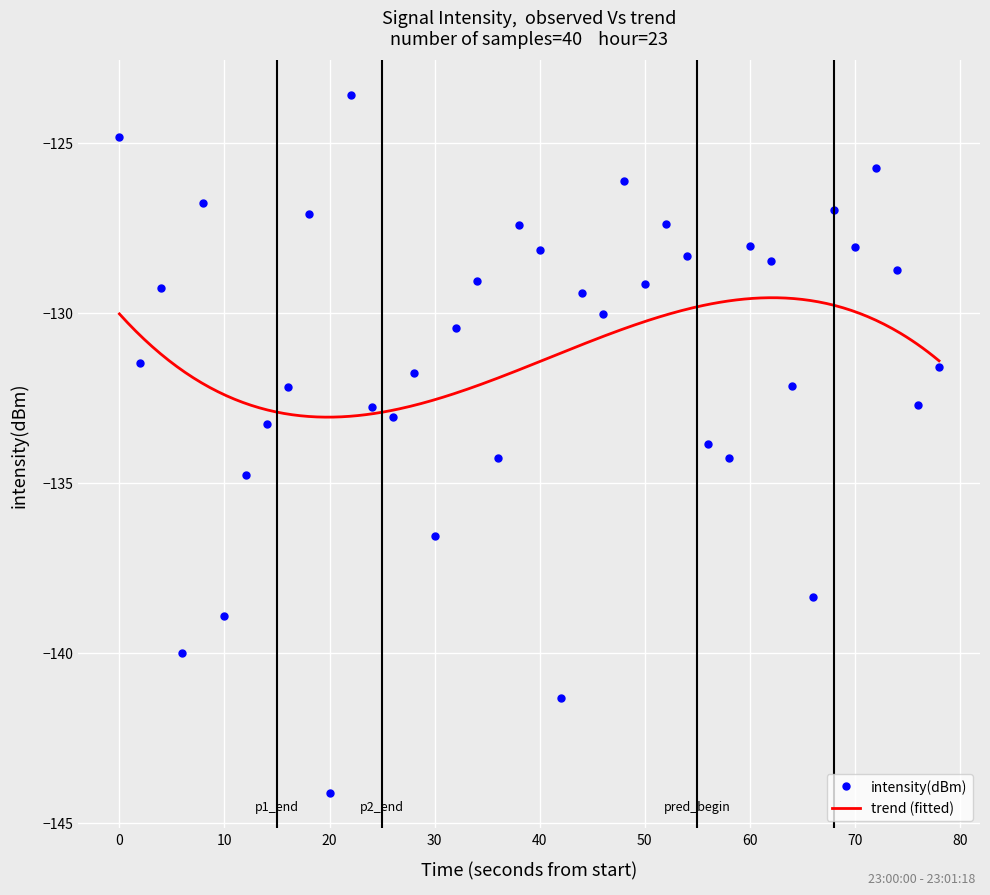

What is the minimum value for intensity(dBm)?

-144.1